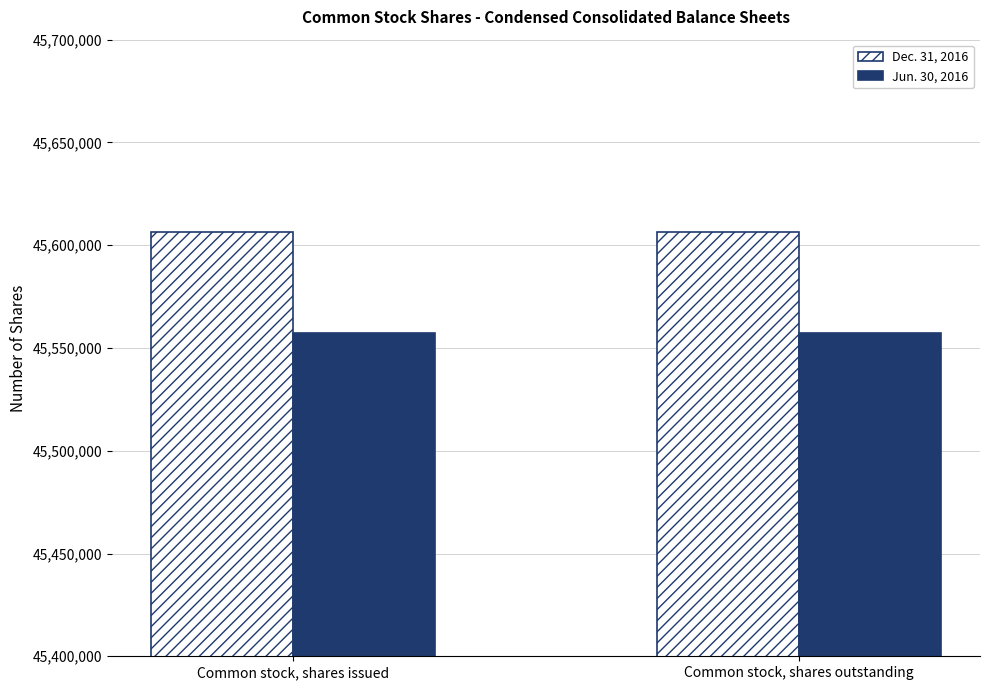

Is the value of Dec. 31, 2016 at Common stock, shares issued greater than the value of Jun. 30, 2016 at Common stock, shares issued?

Yes